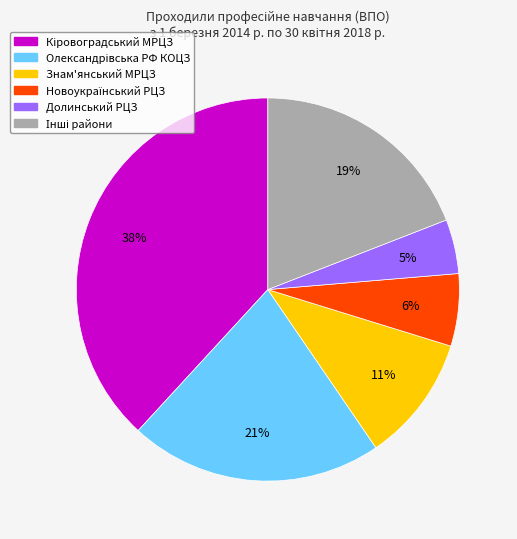

How many slices are in this pie chart?

6